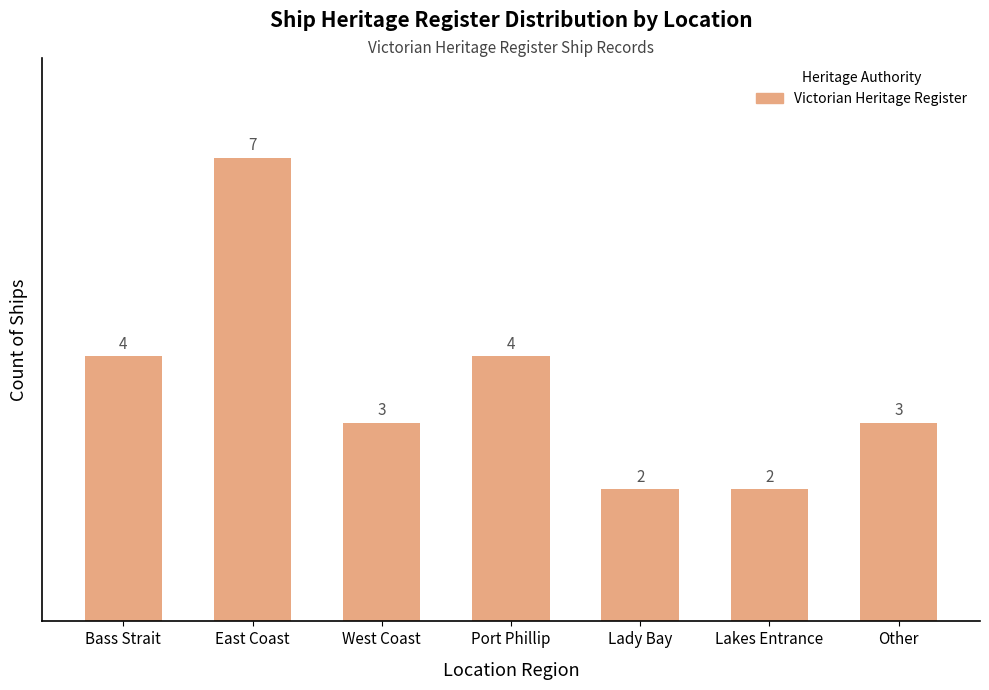

Which label corresponds to the largest value in the chart?

East Coast